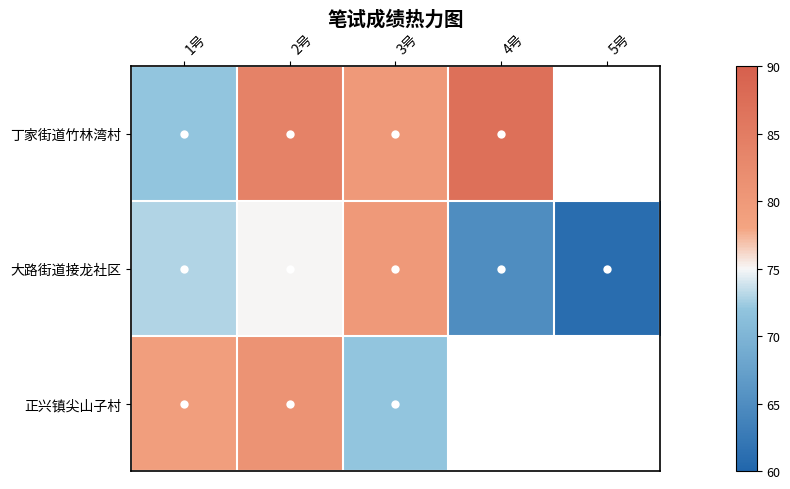

The value of 大路街道接龙社区 at 3号 is 80.0. True or false?

True